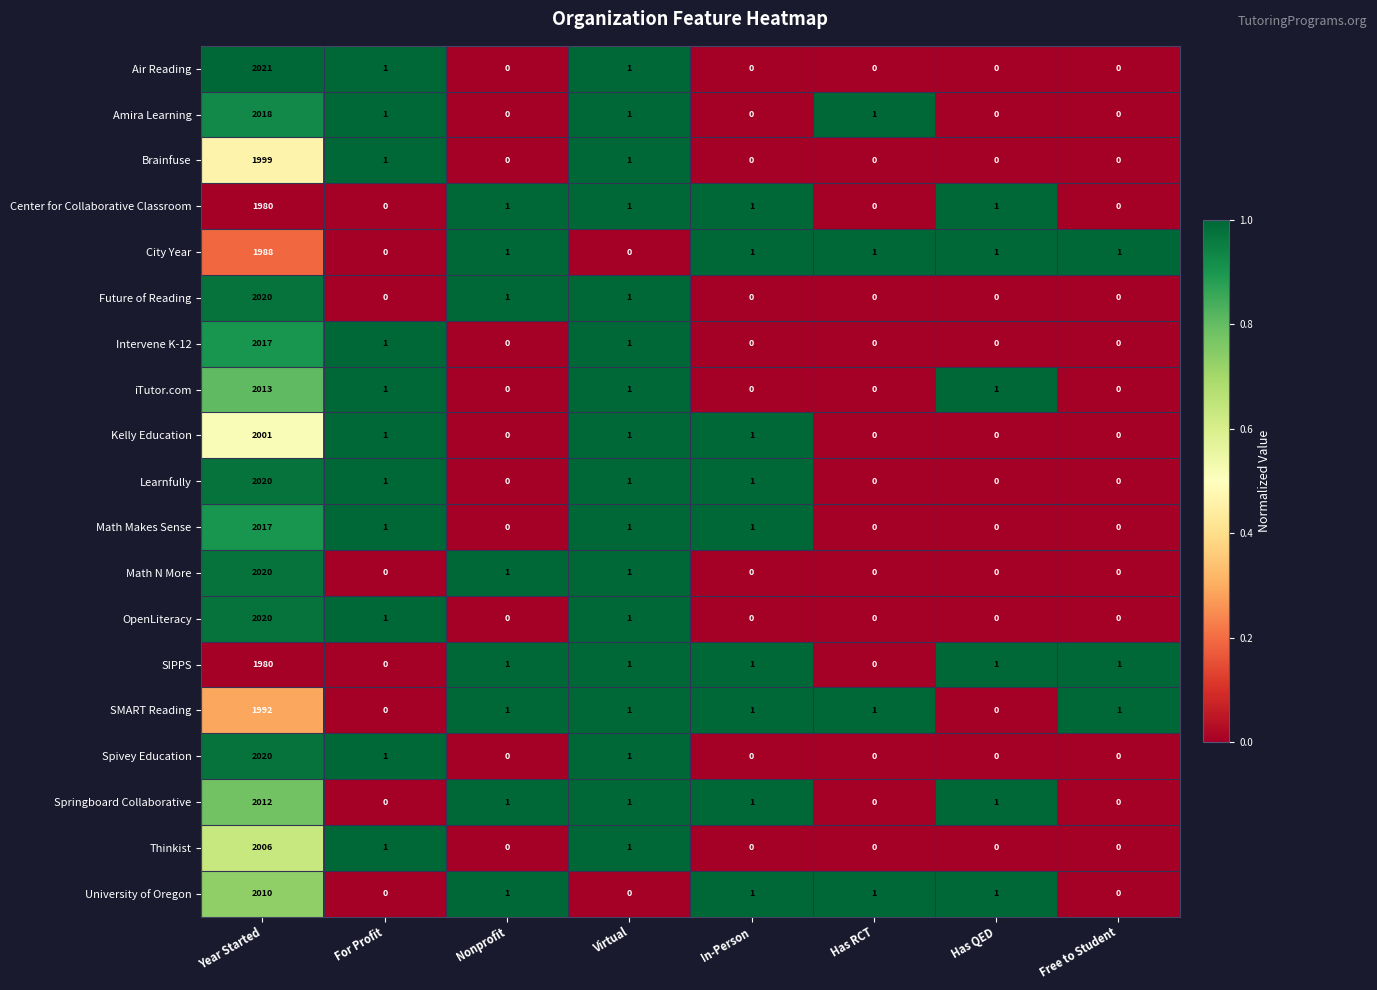

What is the spread (max minus min) of values at Virtual?

1